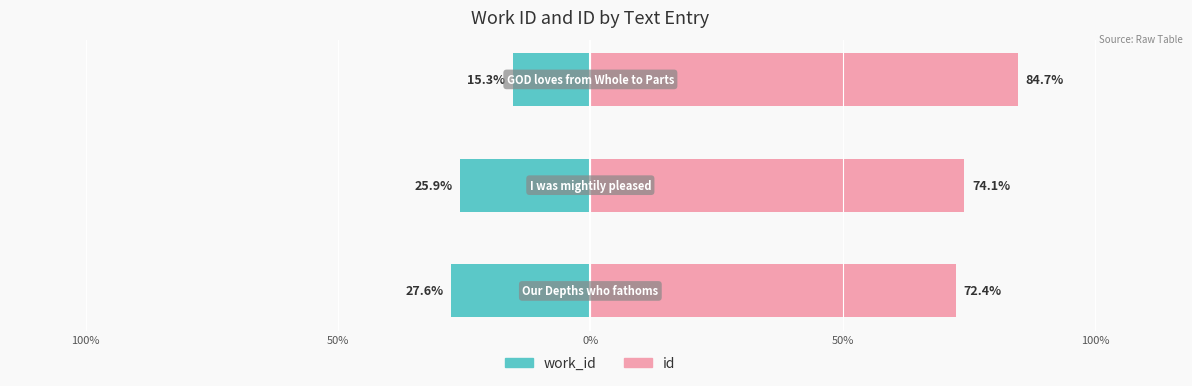

What is the difference between the maximum and second lowest values in the id series?

10.6